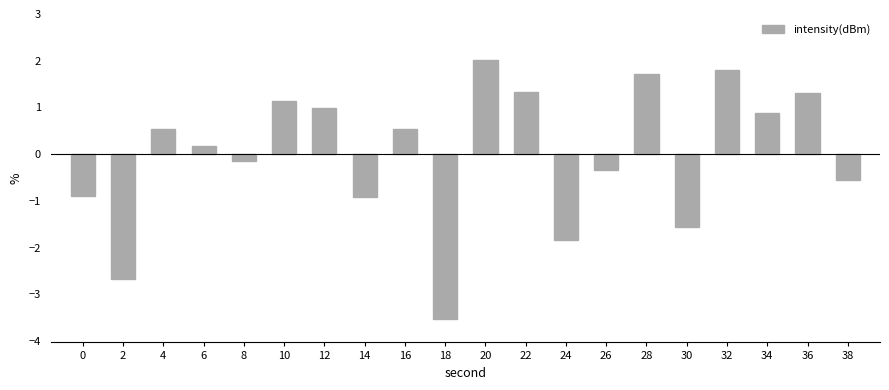

Reading left to right, what are all the values shown in this chart?

-0.9	-2.7	0.5	0.2	-0.2	1.1	1.0	-0.9	0.5	-3.5	2.0	1.3	-1.8	-0.3	1.7	-1.6	1.8	0.9	1.3	-0.5